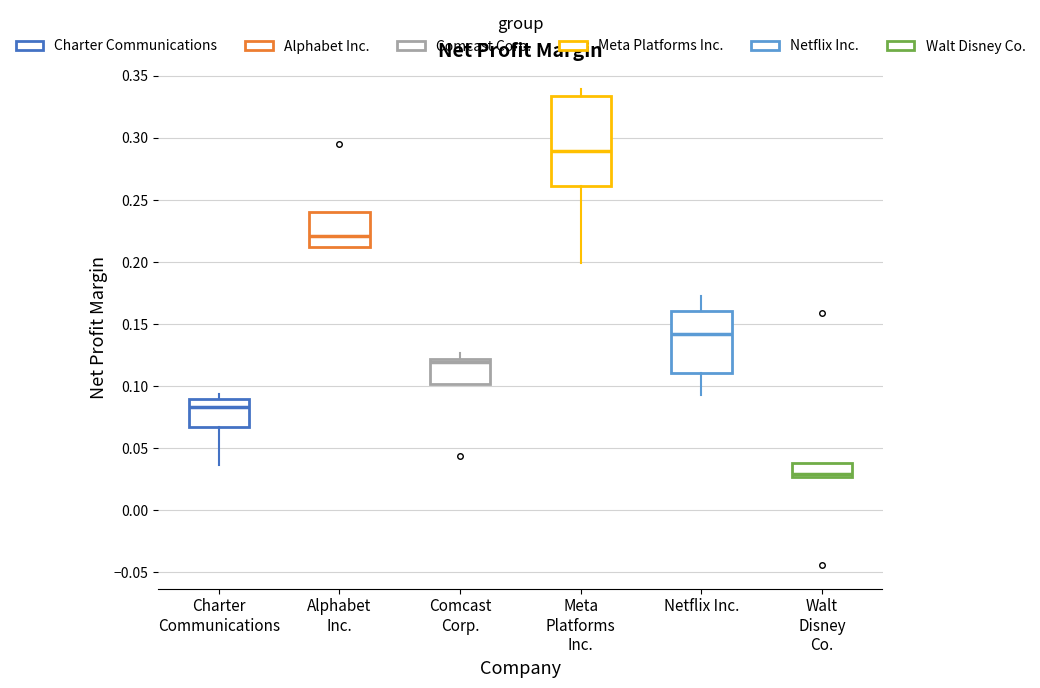

Which box is the tallest, from its lower edge to its upper edge?

Meta Platforms Inc.